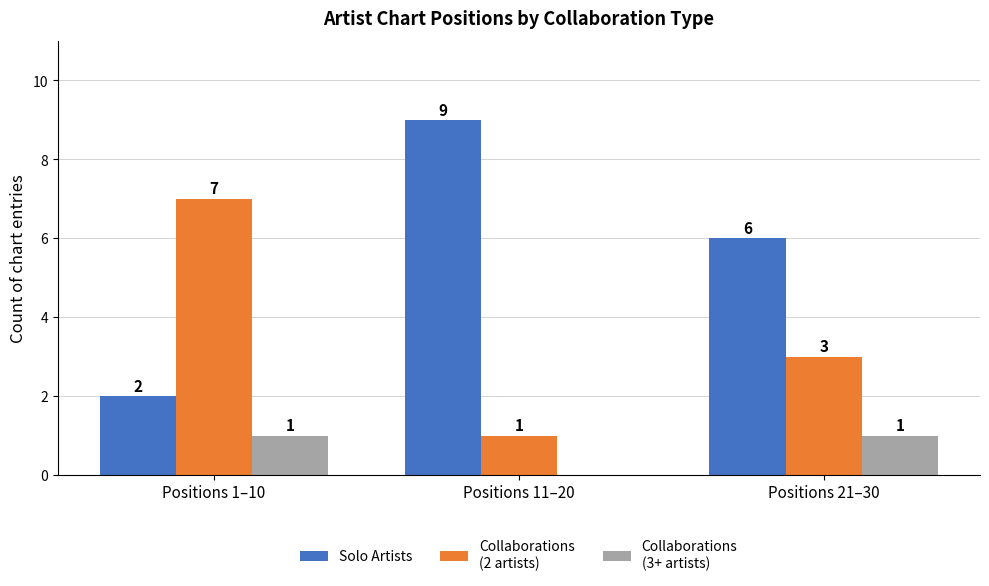

At which category does the chart reach its peak across all series?

Positions 11–20